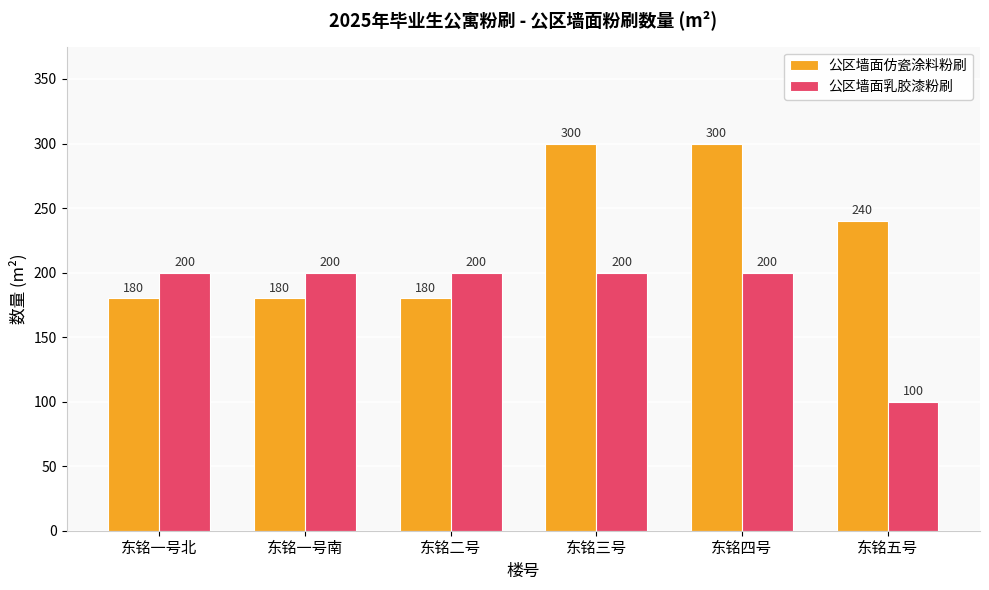

Which series has the largest range (max minus min)?

公区墙面仿瓷涂料粉刷